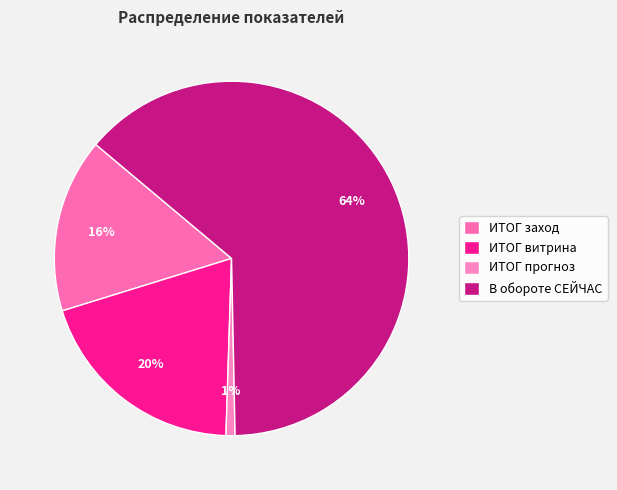

To the nearest percent, what is the average slice percentage?

25%